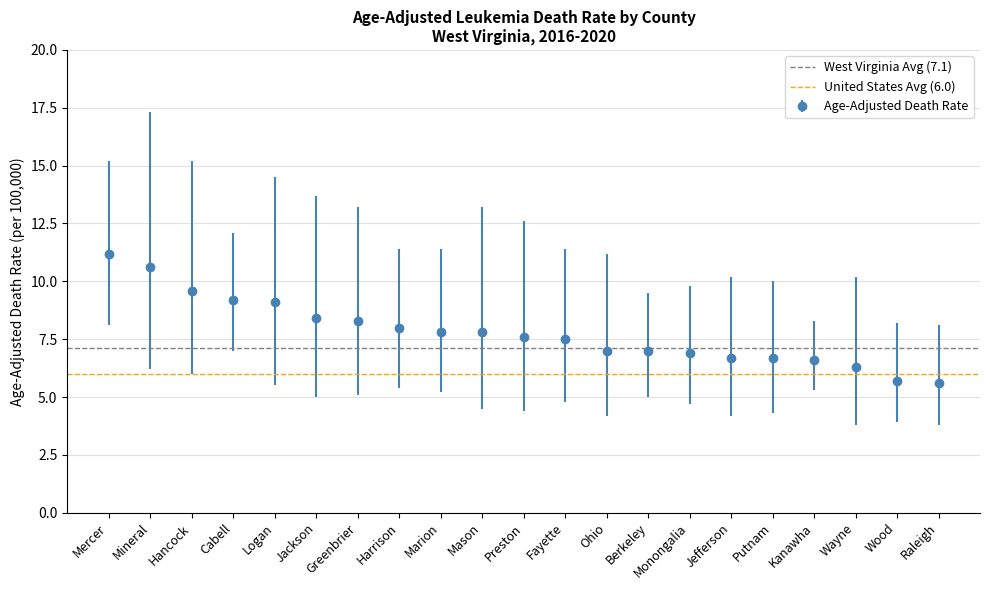

True or false: Age-Adjusted Death Rate has a value of 7.8 at Marion.

True